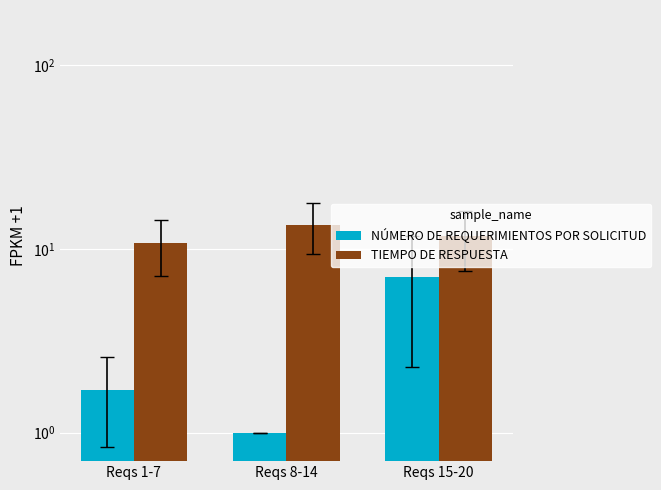

What is the label of the 1st bar from the left?

Reqs 1-7